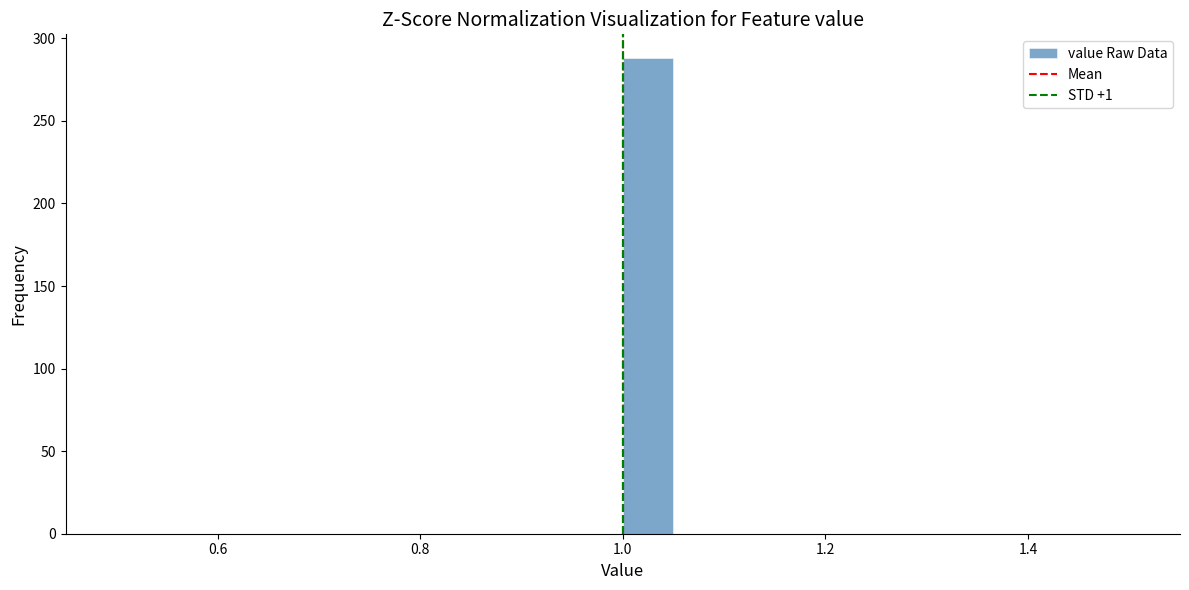

Around what value on the x-axis is the tallest bar? Give the approximate position of its centre, as read against the axis.

1.02